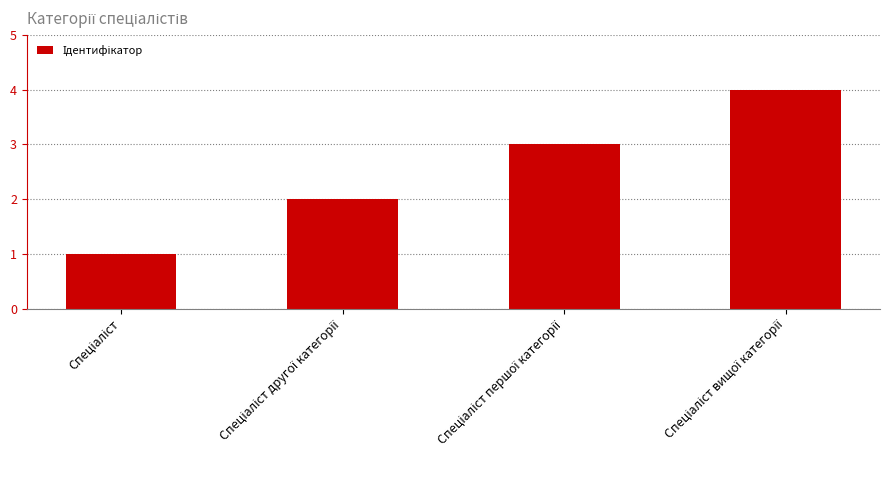

What is the difference between the maximum and minimum values?

3